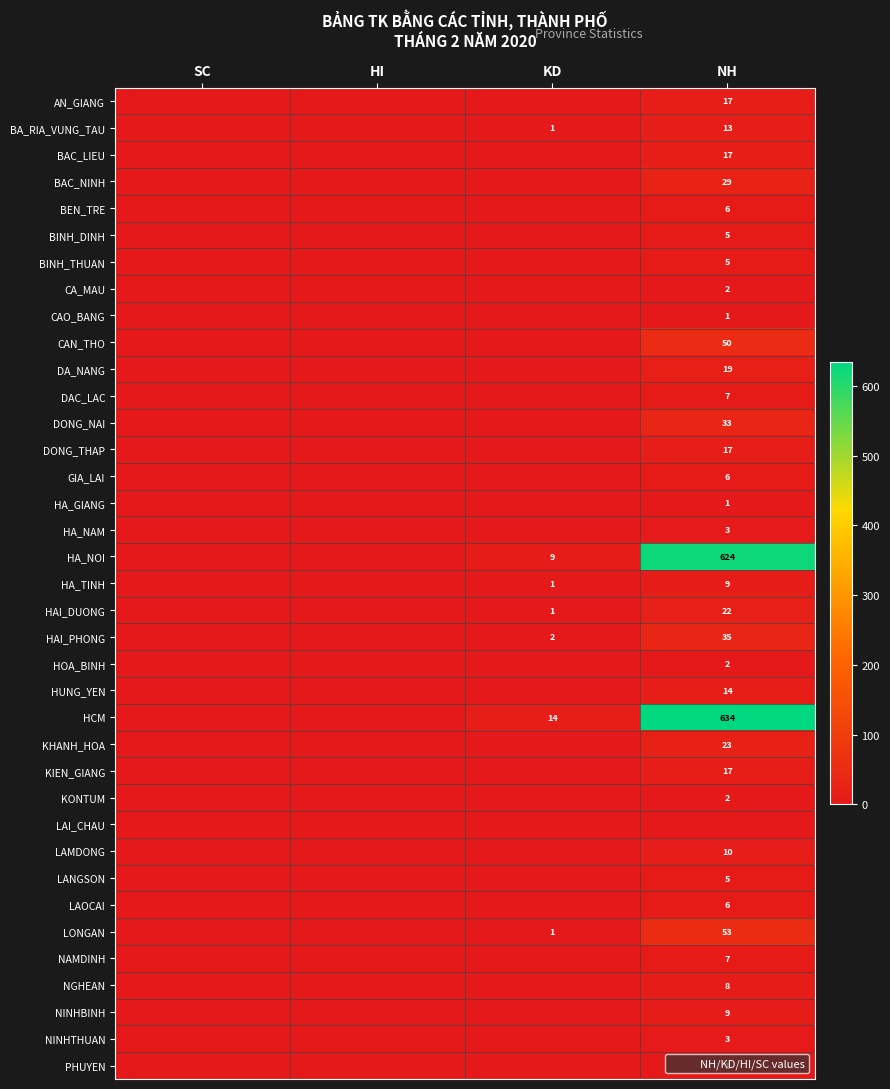

The value of HA_GIANG at HI is 0. True or false?

True